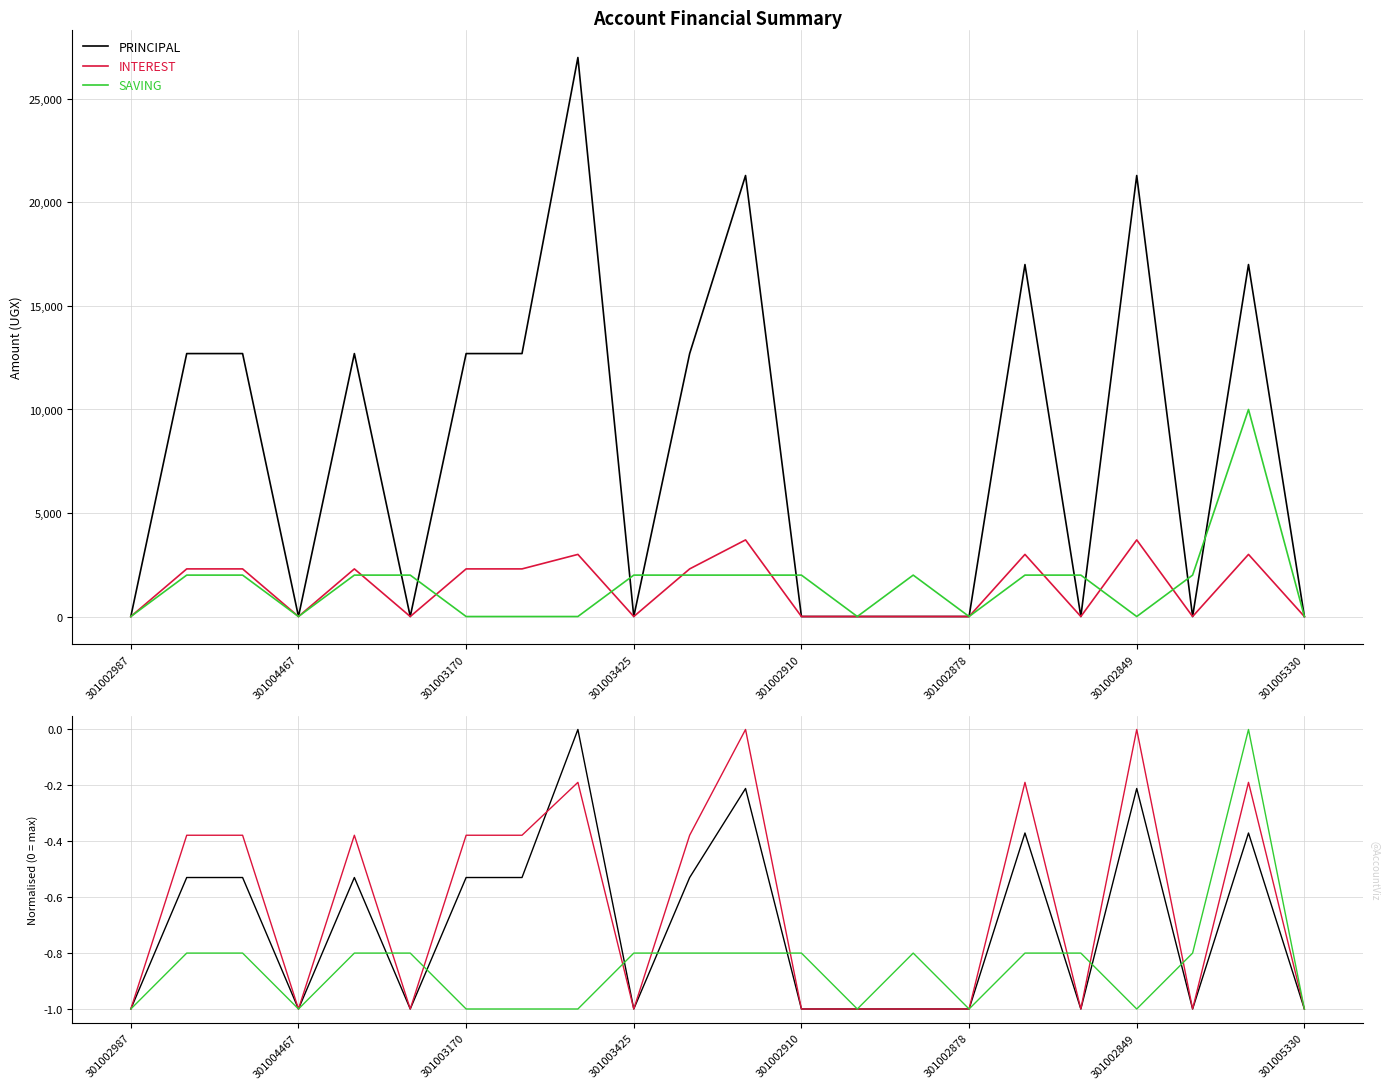

True or false: PRINCIPAL has more than 1 interior local peaks.

True